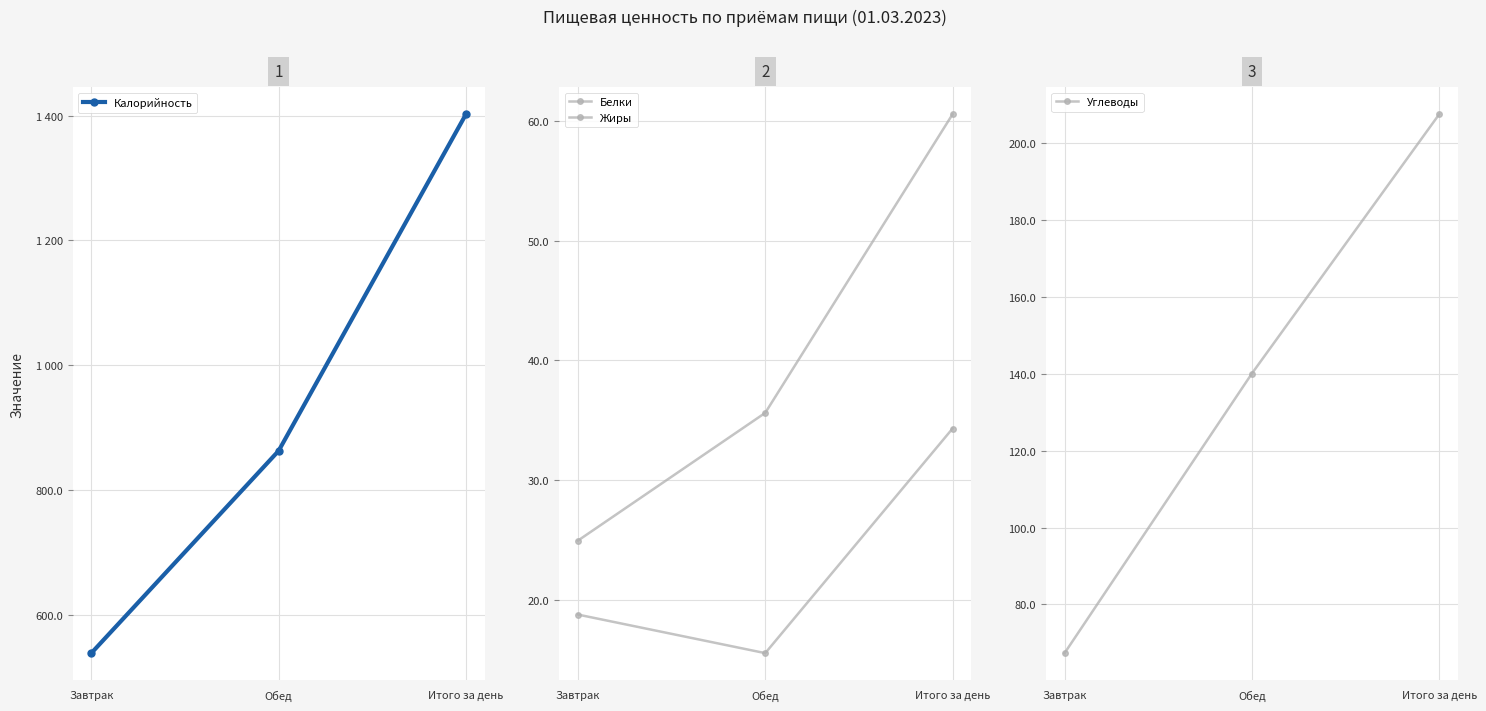

List the labels in order of Жиры value, largest first.

Итого за день, Завтрак, Обед